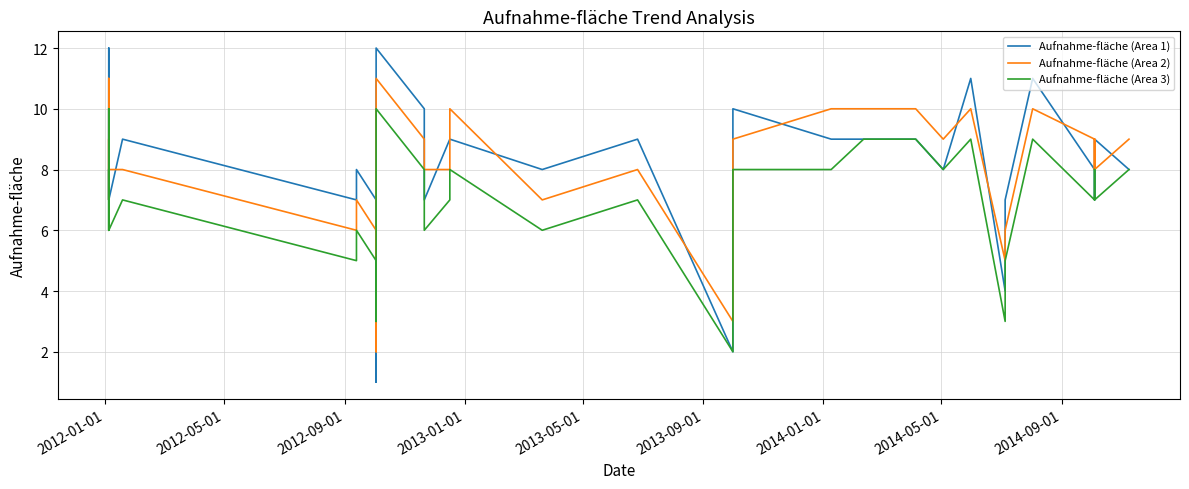

True or false: Aufnahme-fläche (Area 1) has more than 1 interior local peaks.

True